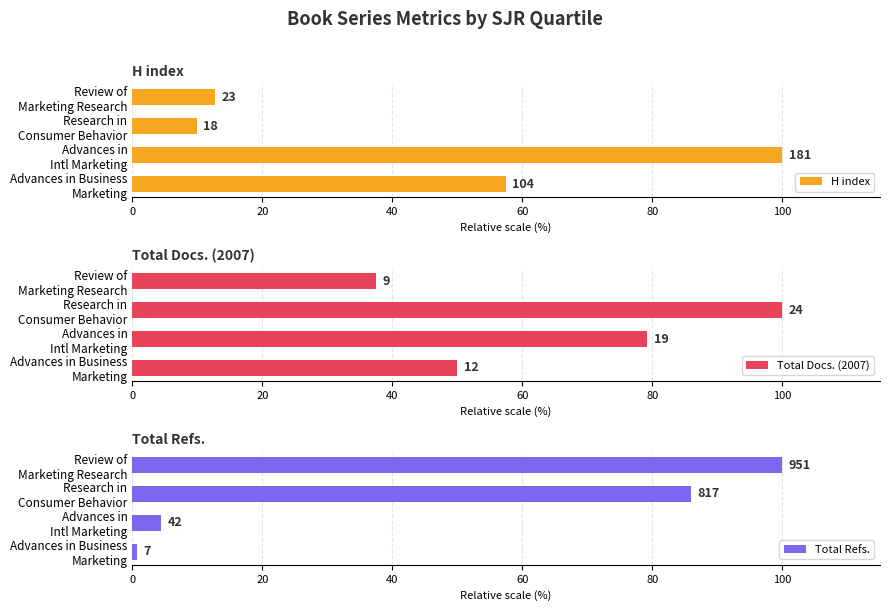

The value of Total Refs. at Advances in Intl Marketing is 7.4. True or false?

False